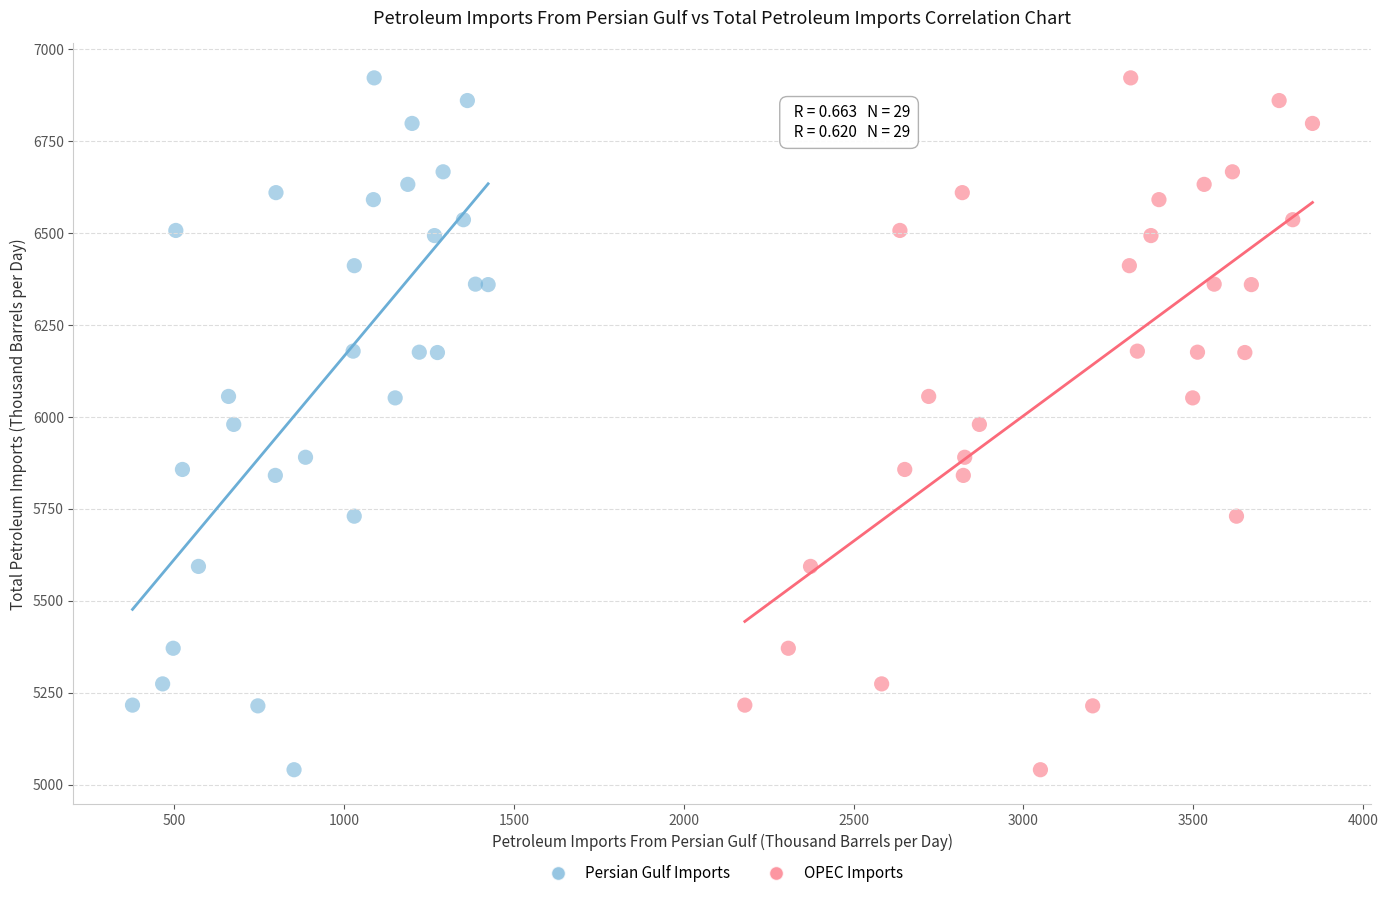

What are all the series names shown in the legend?

Persian Gulf Imports, OPEC Imports